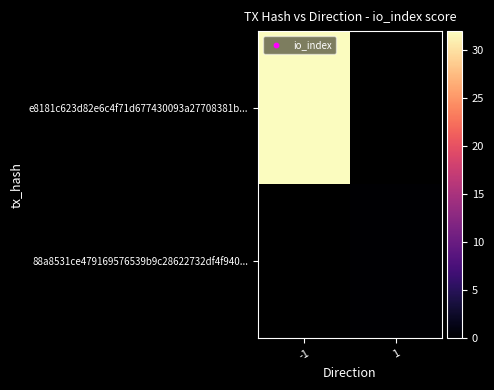

Rank the categories by 88a8531ce479169576539b9c28622732df4f940... value from lowest to highest.

-1, 1